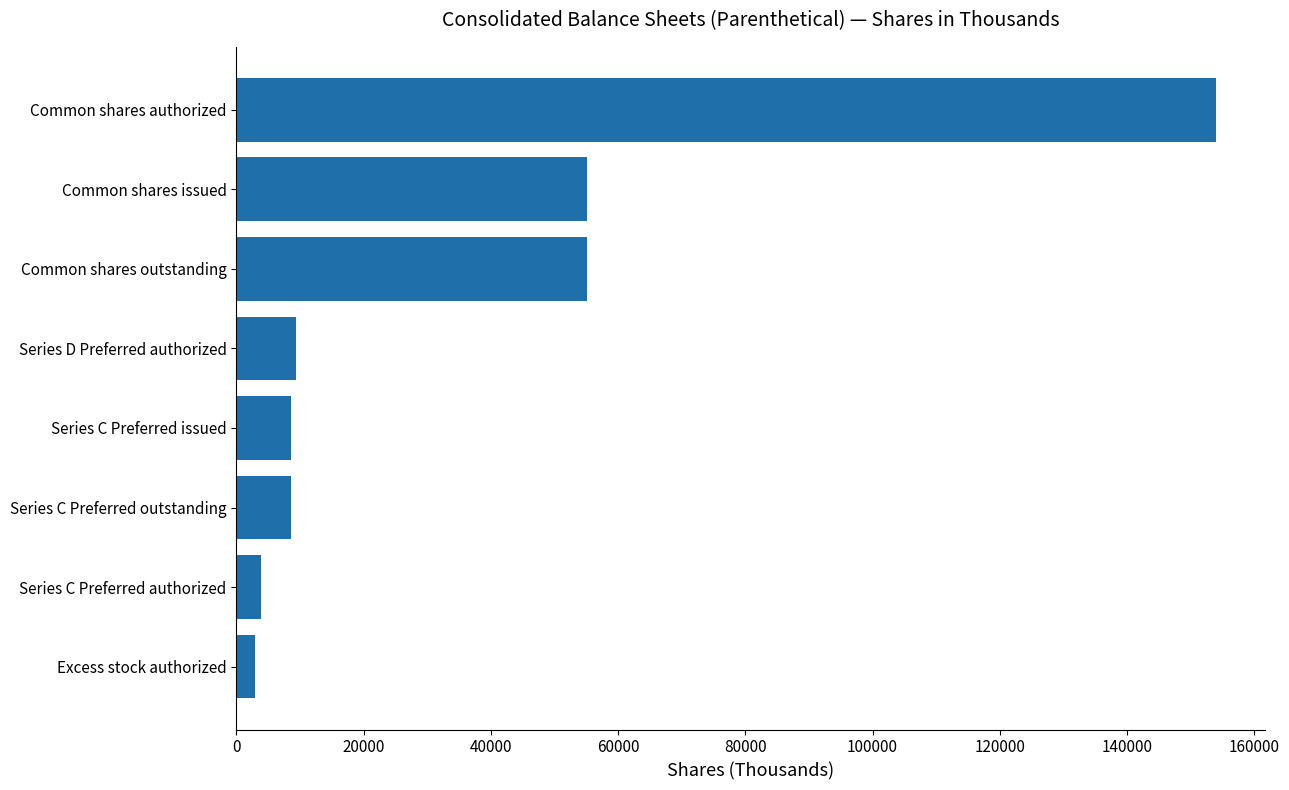

Are the bars grouped side by side (vs. stacked)?

No